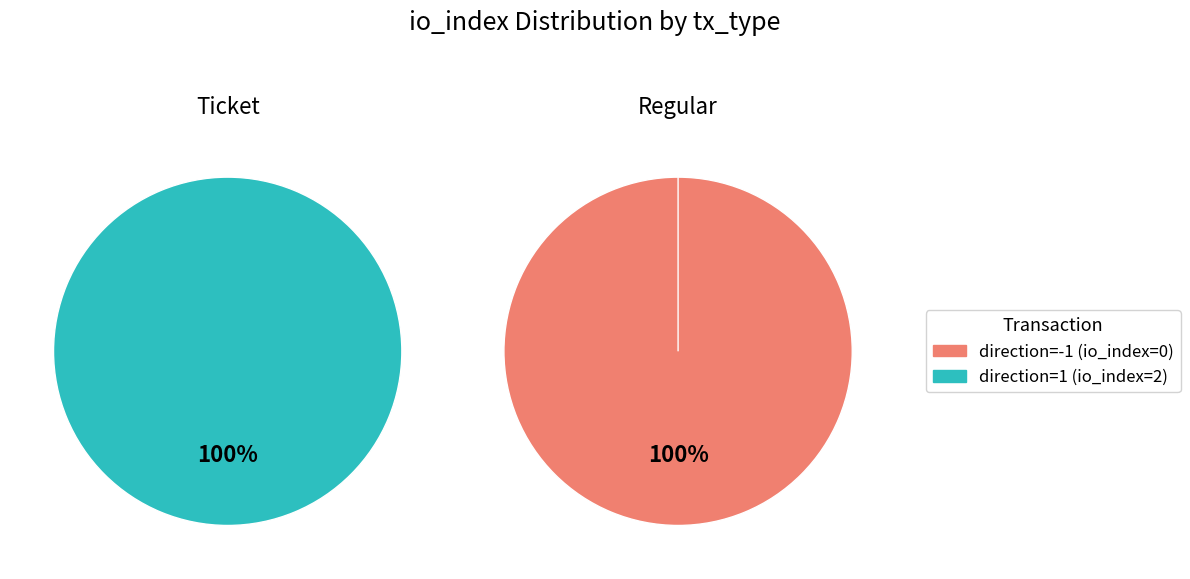

Does direction=1 (io_index=2) represent more than half of the total?

Yes